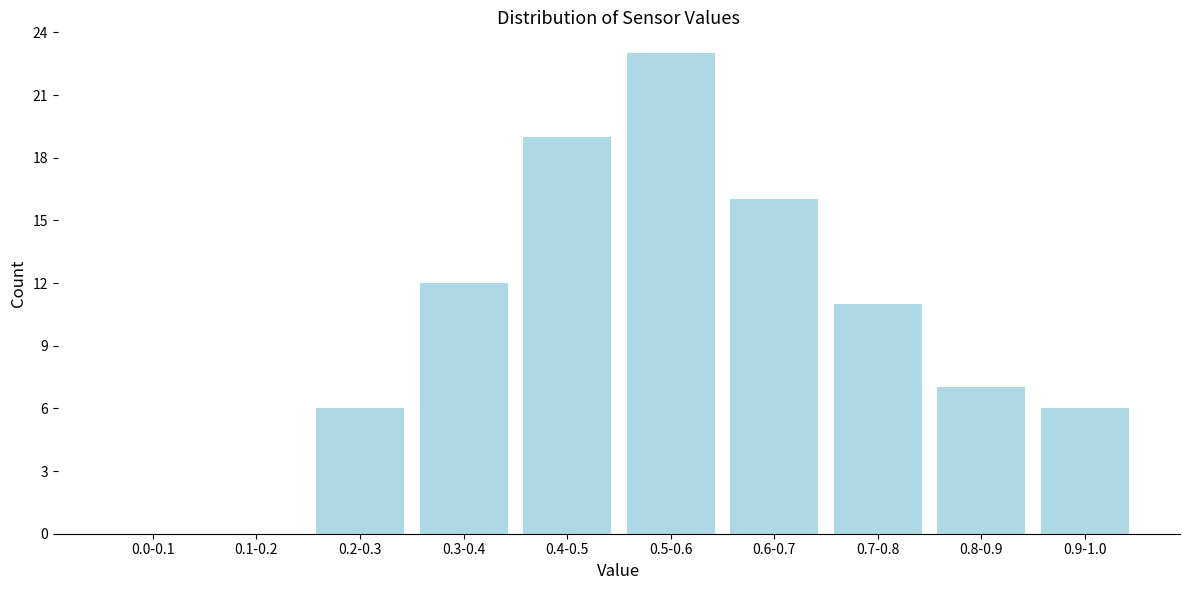

Reading left to right, list all the values displayed in this chart.

0.0-0.1=0	0.1-0.2=0	0.2-0.3=6	0.3-0.4=12	0.4-0.5=19	0.5-0.6=23	0.6-0.7=16	0.7-0.8=11	0.8-0.9=7	0.9-1.0=6